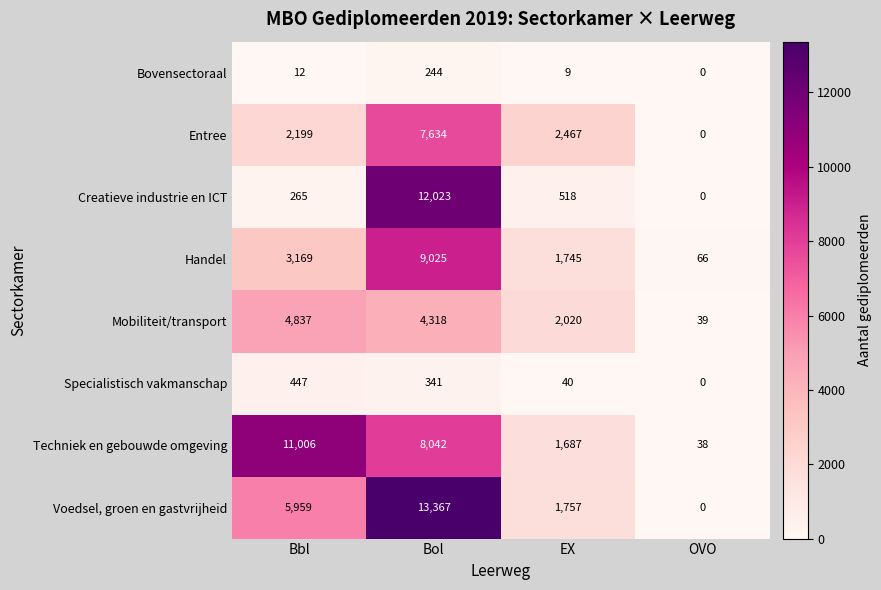

Is it true that Mobiliteit/transport equals 11 at OVO?

False